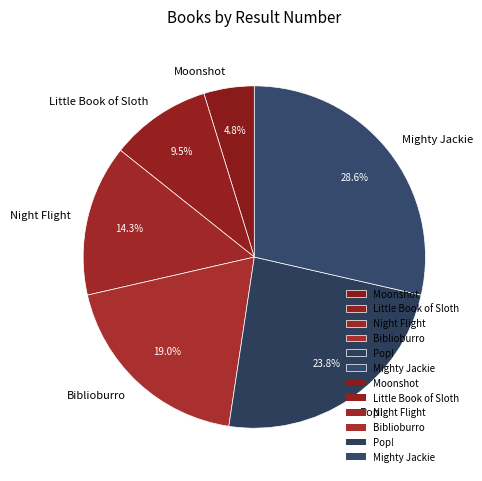

What percentage is the Night Flight slice, to the nearest percent?

14%